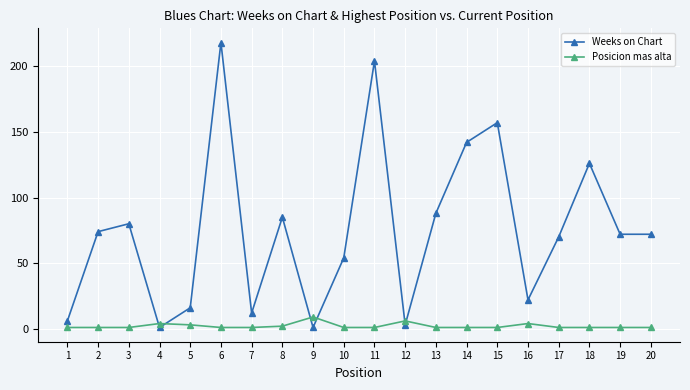

Is this an area chart (filled region under the line)?

No